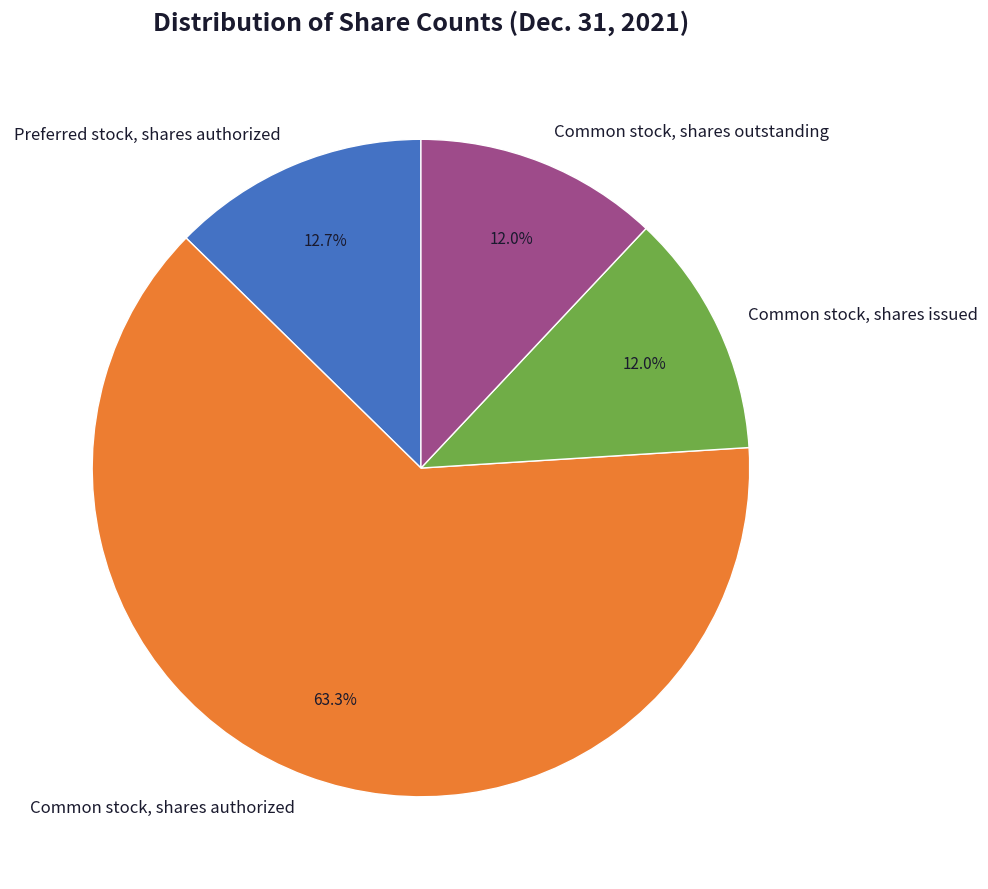

What percentage is NOT represented by Common stock, shares issued?

88.0%